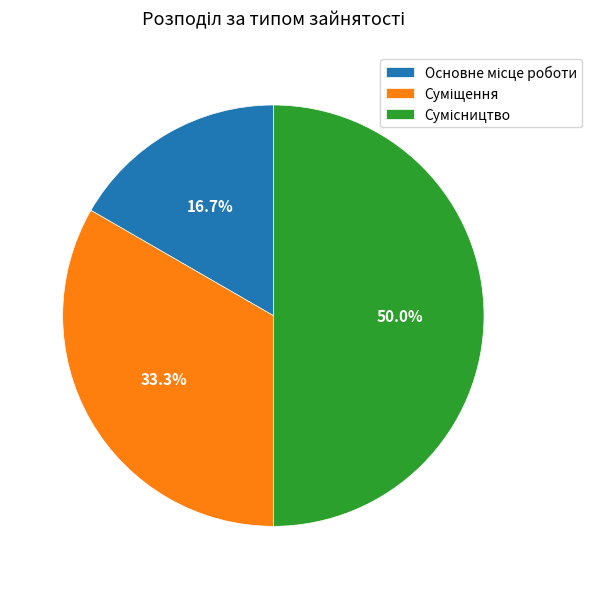

What is the ratio of the value at Сумісництво to the value at Основне місце роботи?

3.0